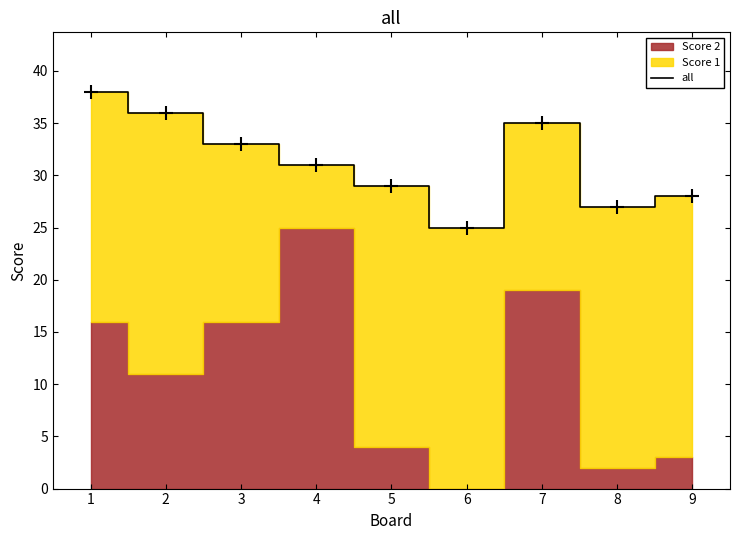

What is the sum of all values?

282